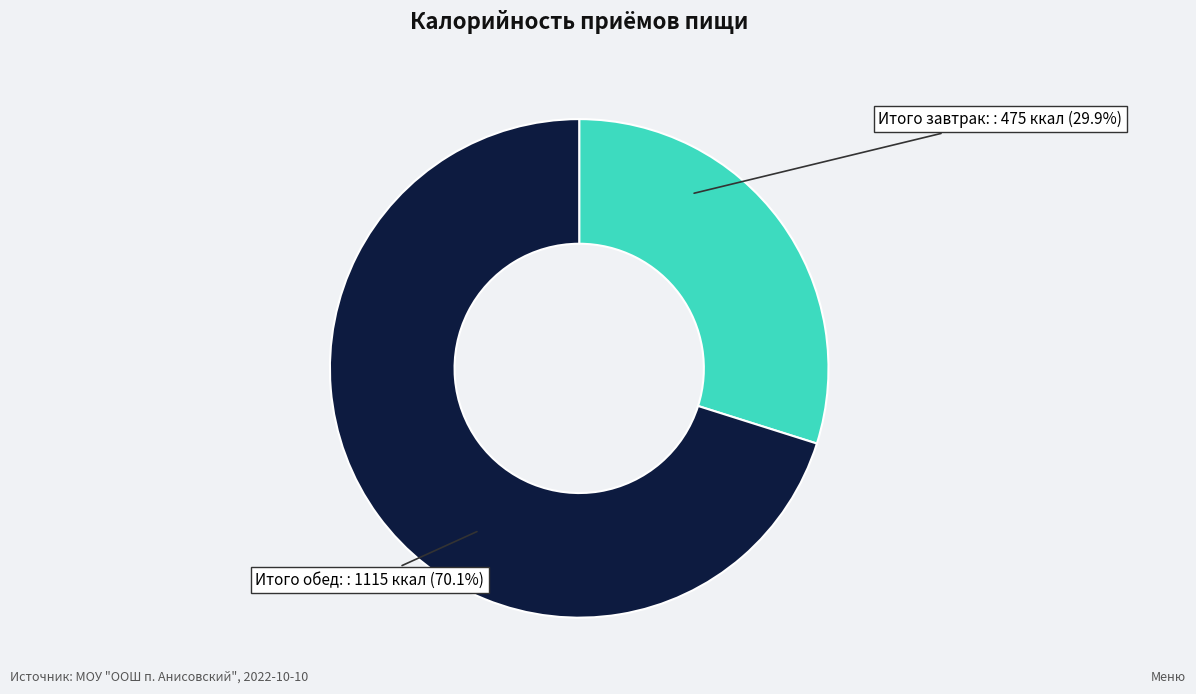

To the nearest percent, what is the average slice percentage?

50%